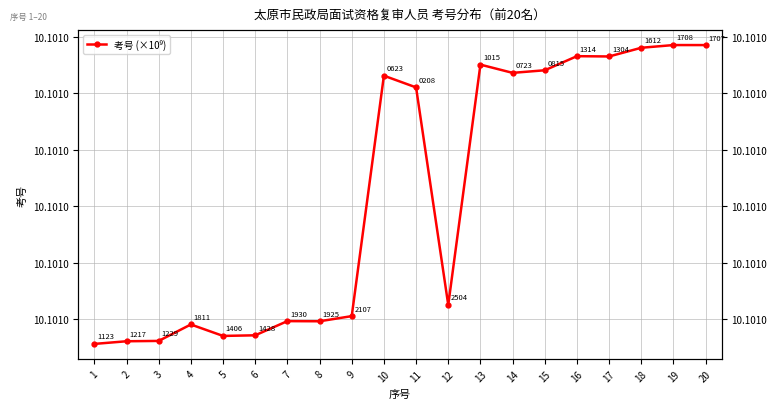

Reading left to right, extract all data points from this chart.

10.1	10.1	10.1	10.1	10.1	10.1	10.1	10.1	10.1	10.1	10.1	10.1	10.1	10.1	10.1	10.1	10.1	10.1	10.1	10.1